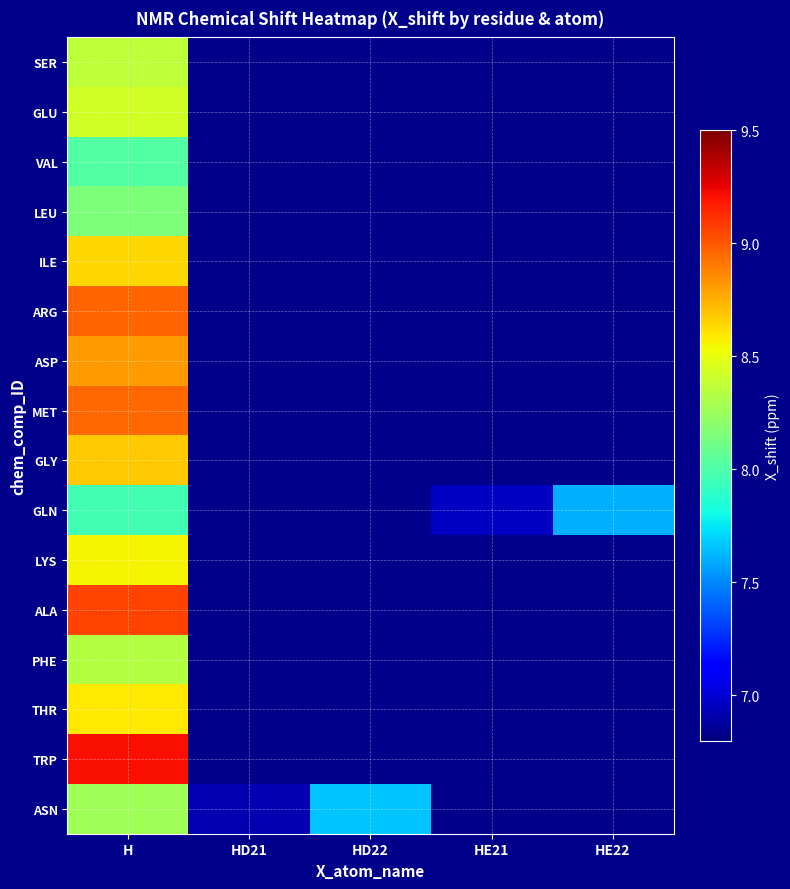

List the series in order of their peak value, lowest first.

GLN, VAL, LEU, ASN, PHE, SER, GLU, LYS, THR, ILE, GLY, ASP, MET, ARG, ALA, TRP